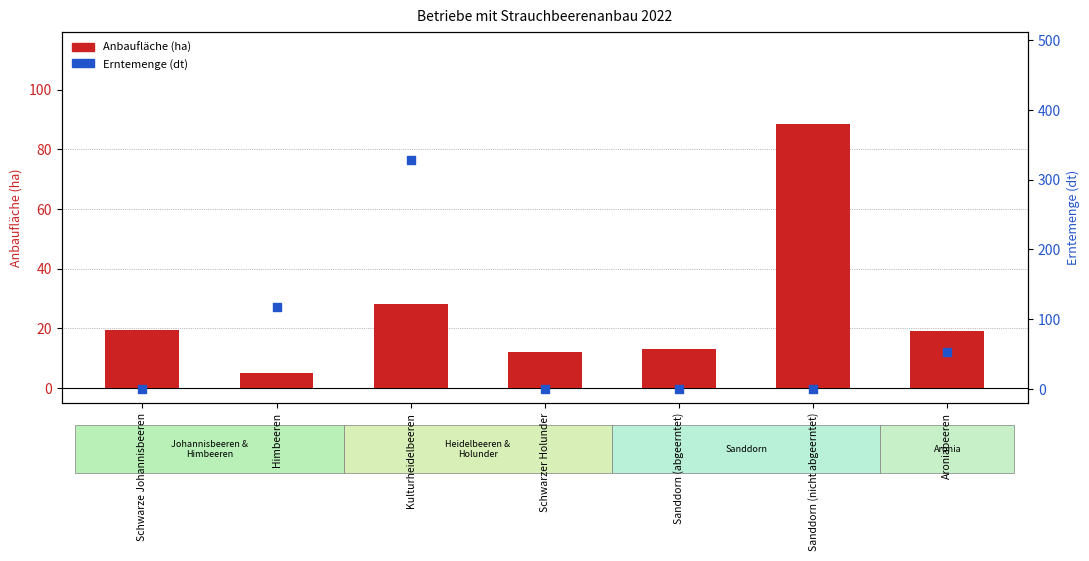

What are all the series names shown in the legend?

Anbaufläche (ha), Erntemenge (dt)